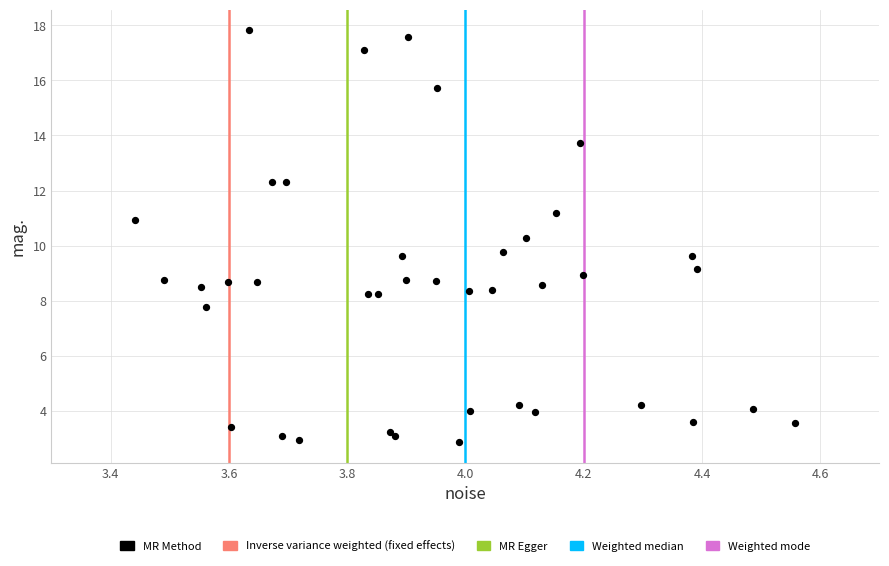

What is the range of Y values (max minus min)?

14.9